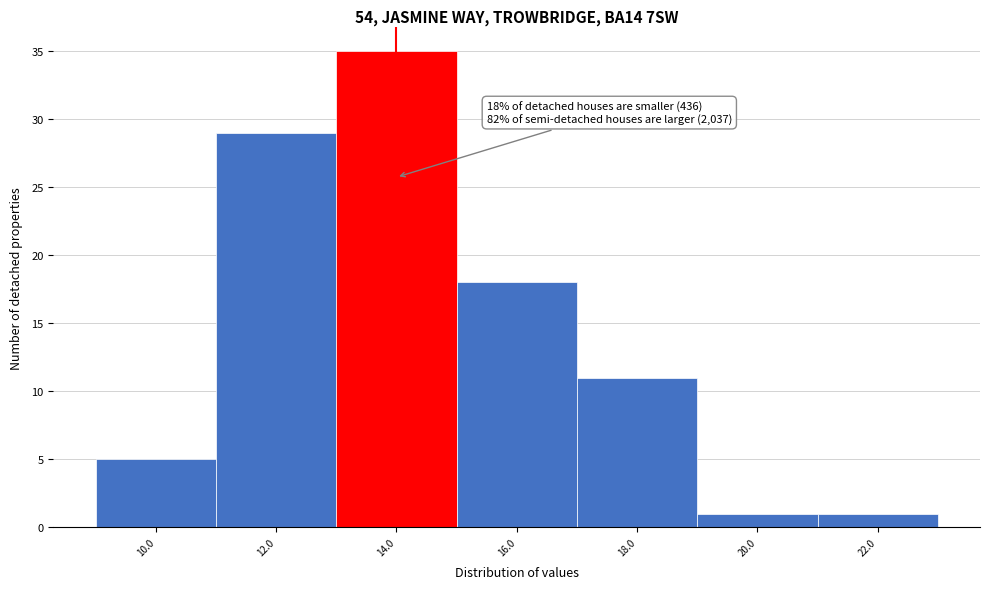

Reading left to right, transcribe all the data shown in this chart.

5	29	35	18	11	1	1